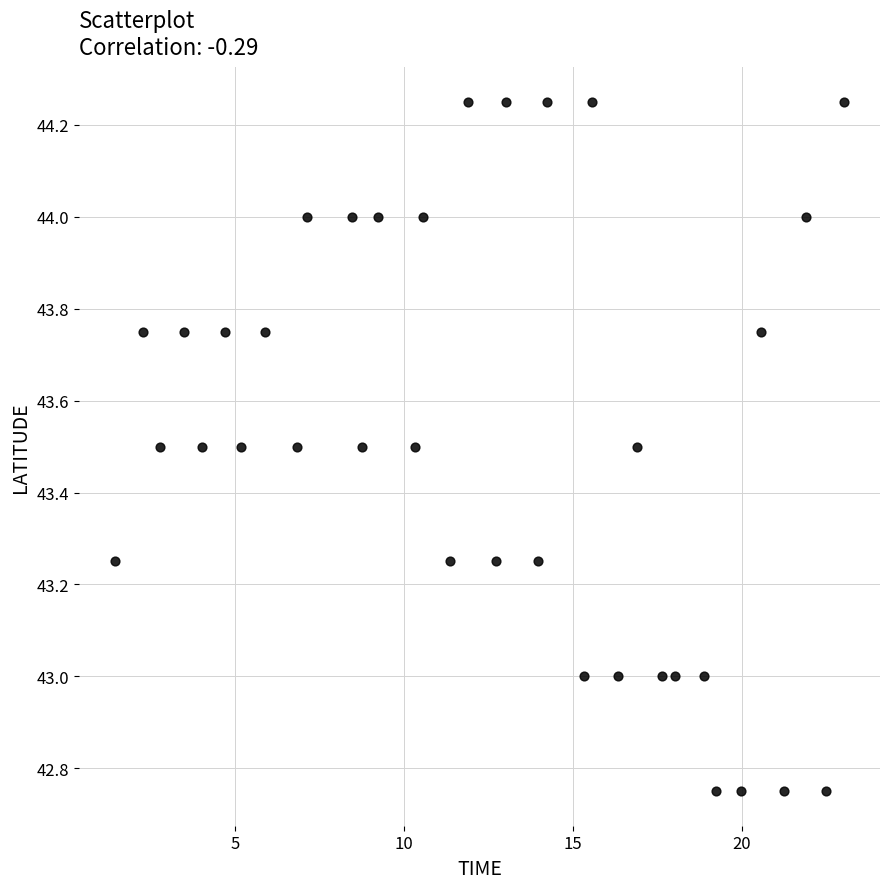

What is the range of Y values (max minus min)?

1.5